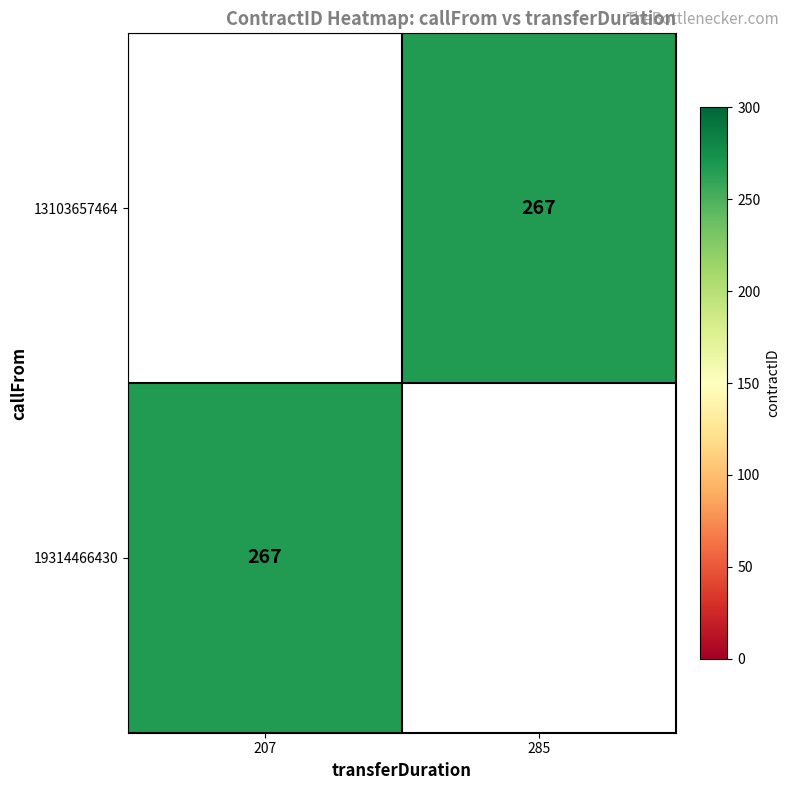

Which has a higher value, 207 or 285?

285